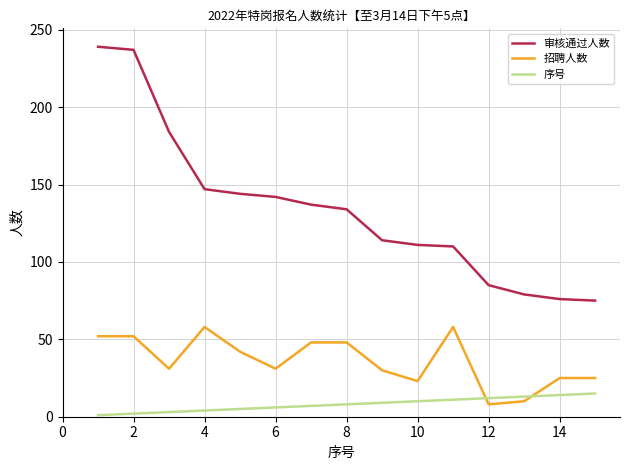

What is the greatest value displayed?

239